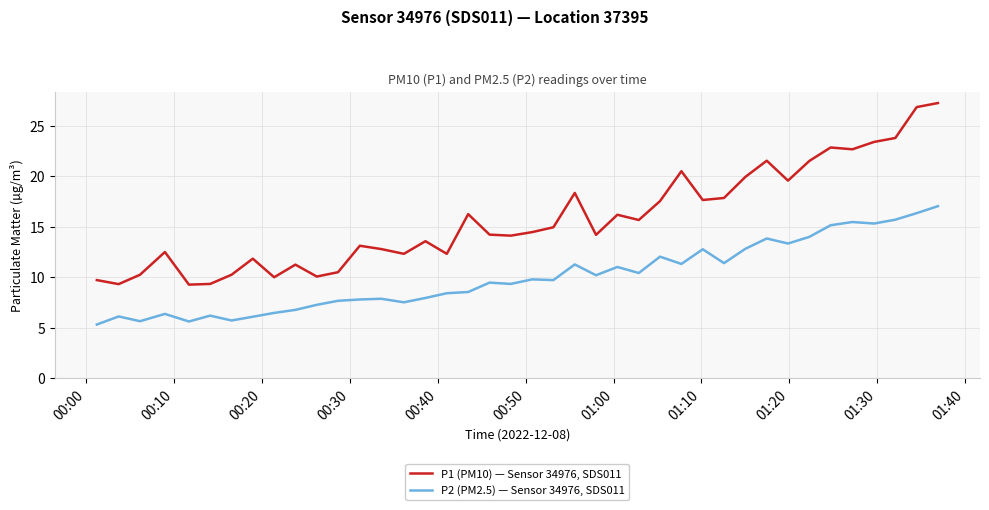

True or false: P1 (PM10) — Sensor 34976, SDS011 and P2 (PM2.5) — Sensor 34976, SDS011 cross at least once.

False